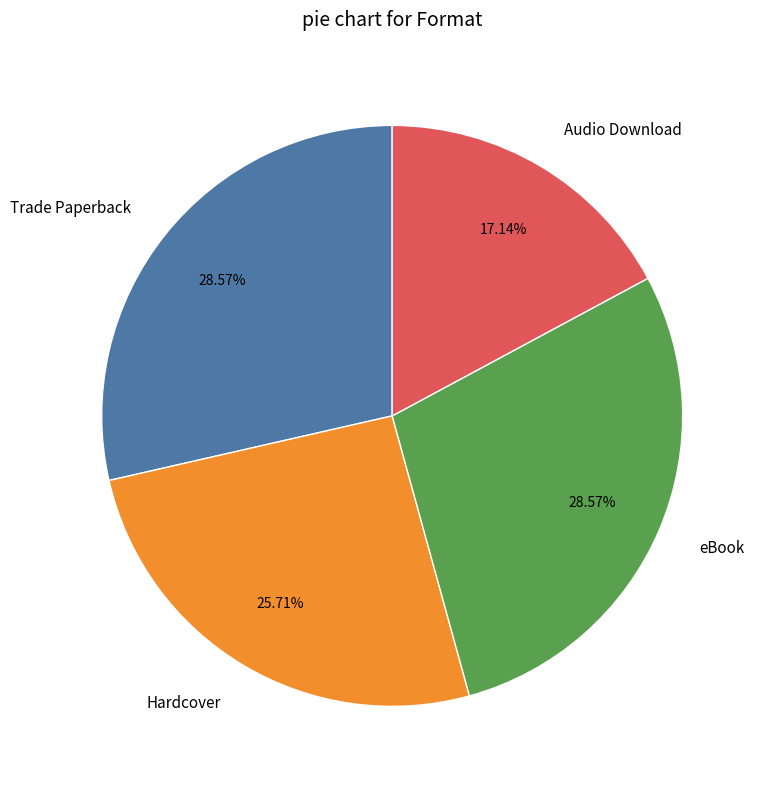

To the nearest percent, what percentage of the pie is Hardcover?

26%